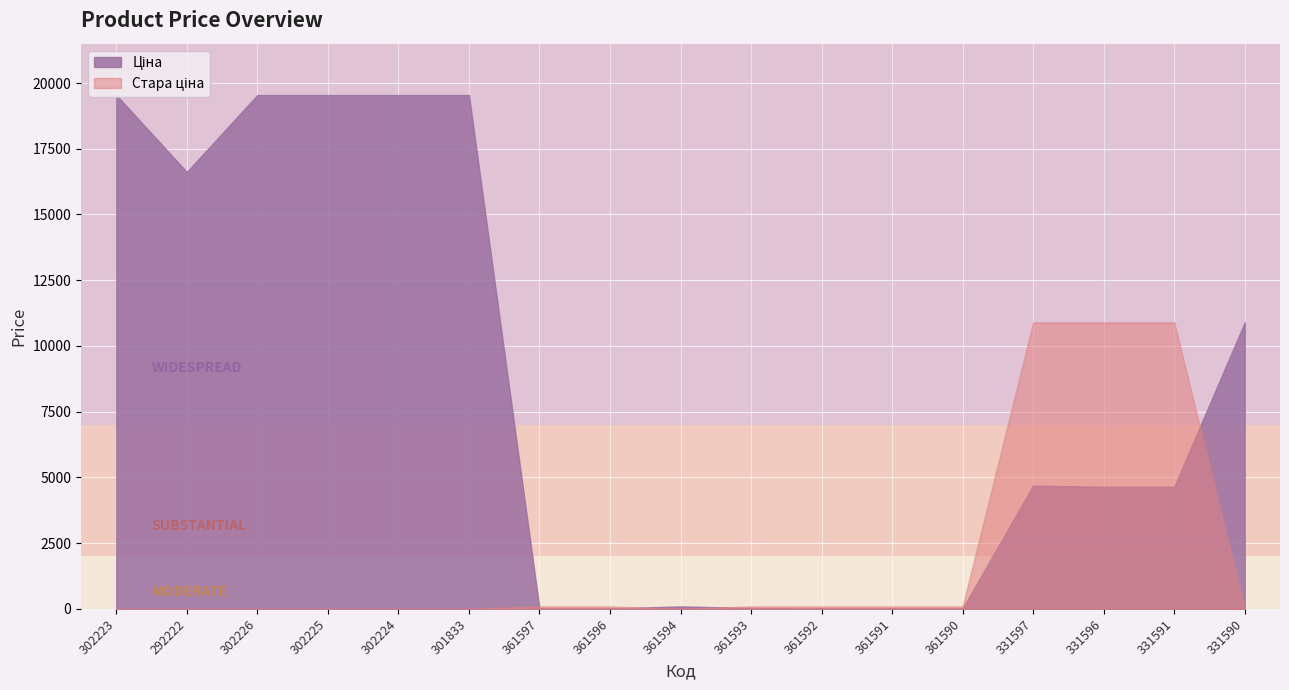

Reading left to right, list all the values displayed in this chart.

Ціна: 19542.7	16618.0	19542.7	19542.7	19542.7	19542.7	15.7	15.7	92.3	31.4	21.2	15.7	21.2	4685.4	4641.8	4641.8	10896.3
Стара ціна: 0.0	0.0	0.0	0.0	0.0	0.0	92.3	92.3	0.0	92.3	92.3	92.3	92.3	10896.3	10896.3	10896.3	0.0